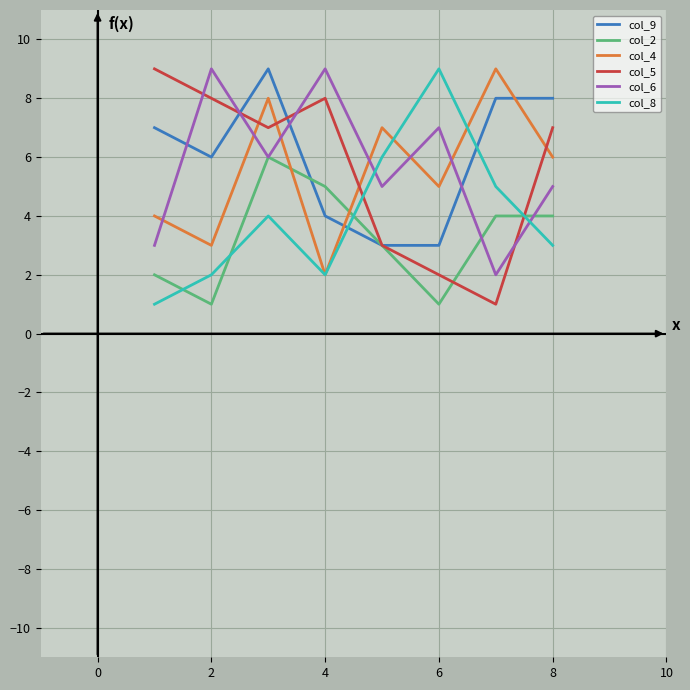

Which series has the largest total across all categories?

col_9